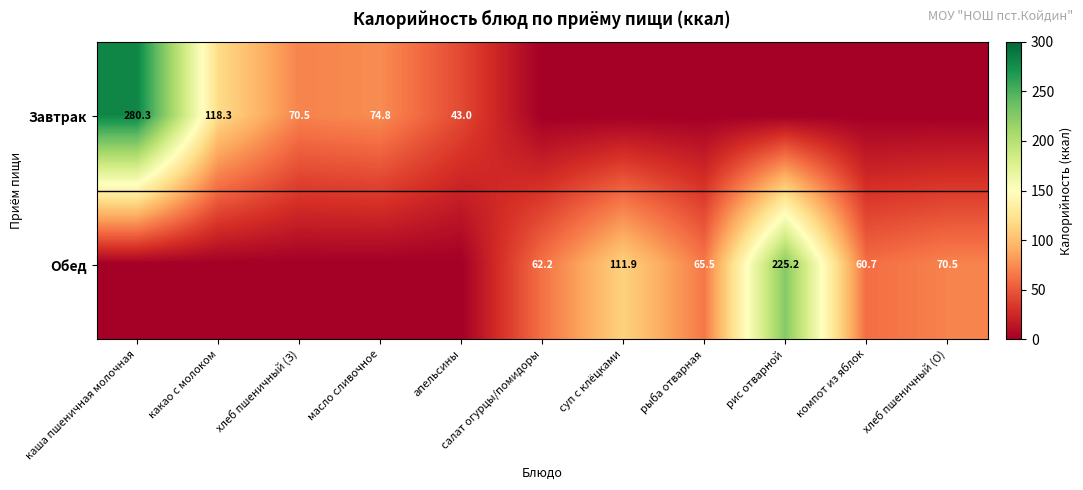

The value of Завтрак at каша пшеничная молочная is 280.3. True or false?

True